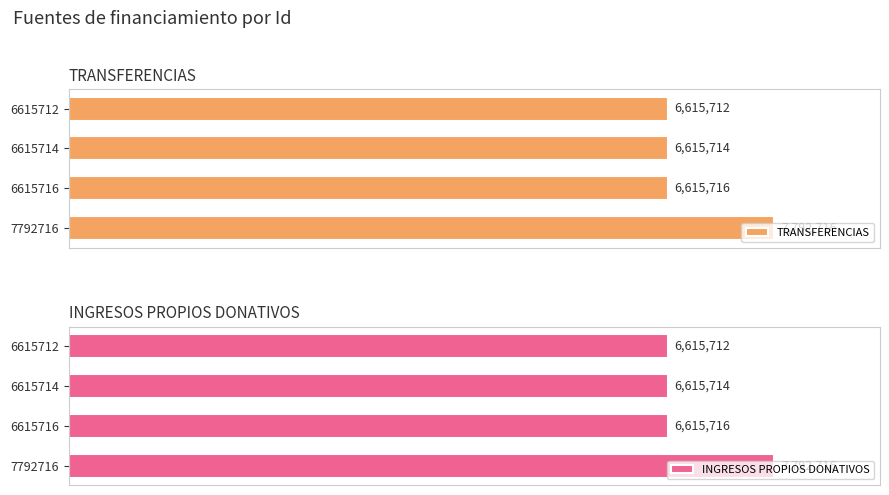

At 6615714, list the series in order from largest to smallest.

TRANSFERENCIAS, INGRESOS PROPIOS DONATIVOS